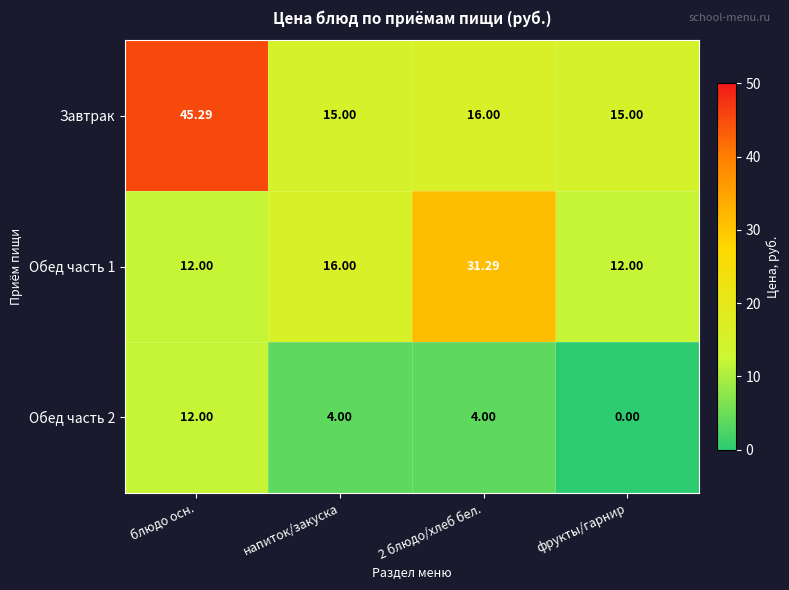

Which category has the lowest value across all series?

фрукты/гарнир